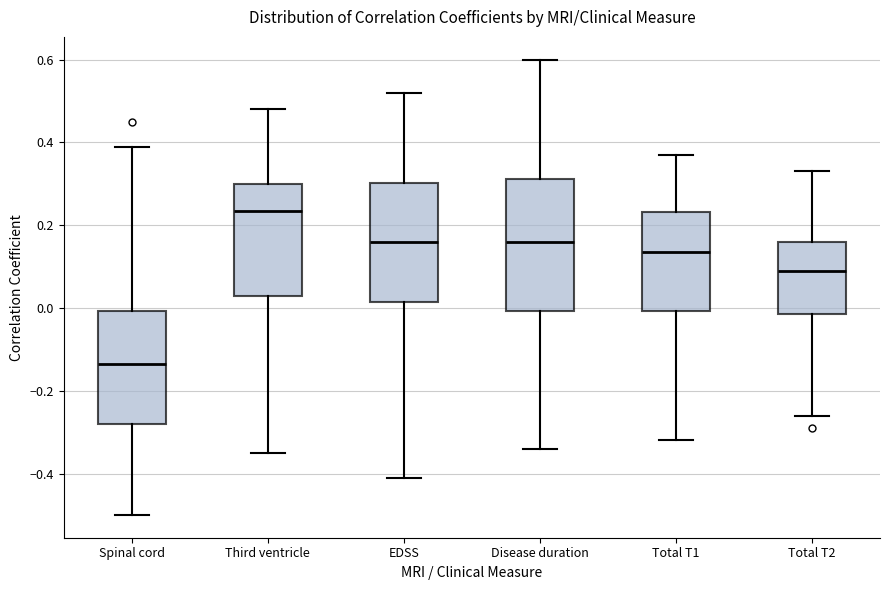

Where does the upper whisker of the box for Total T2 end on the y-axis? The values are not printed on the chart, so give them approximately, as read against the axis.

0.34